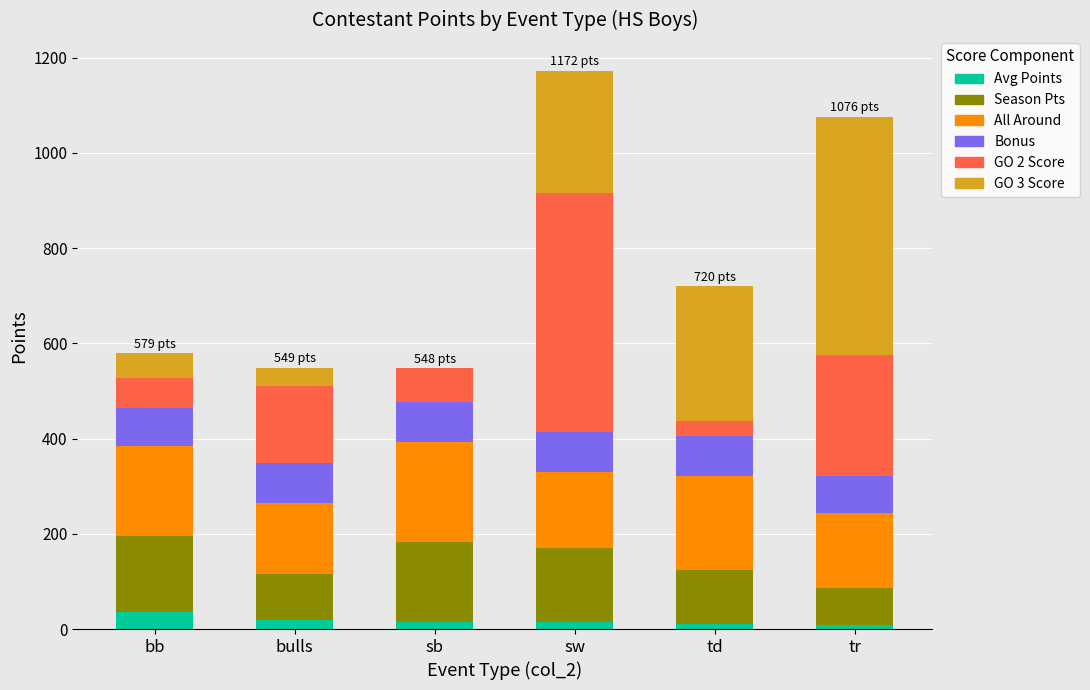

What is the total value across all series at bb?

579.0